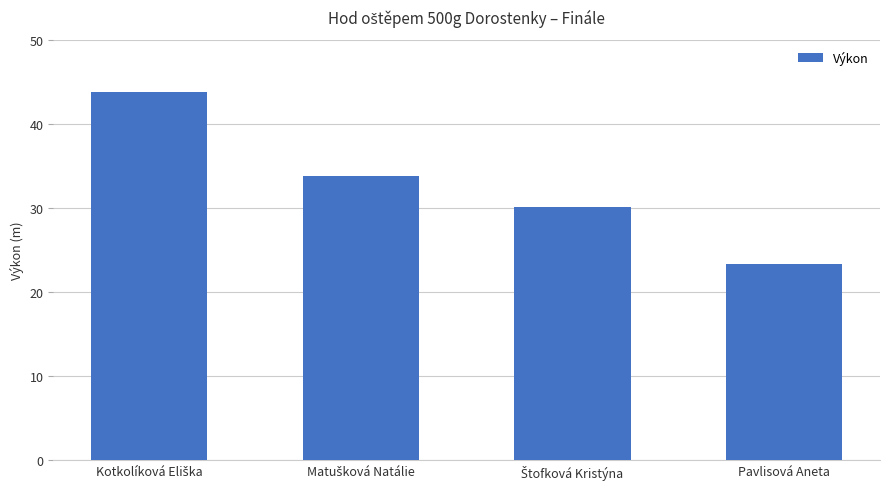

What value does the data have at Pavlisová Aneta?

23.3